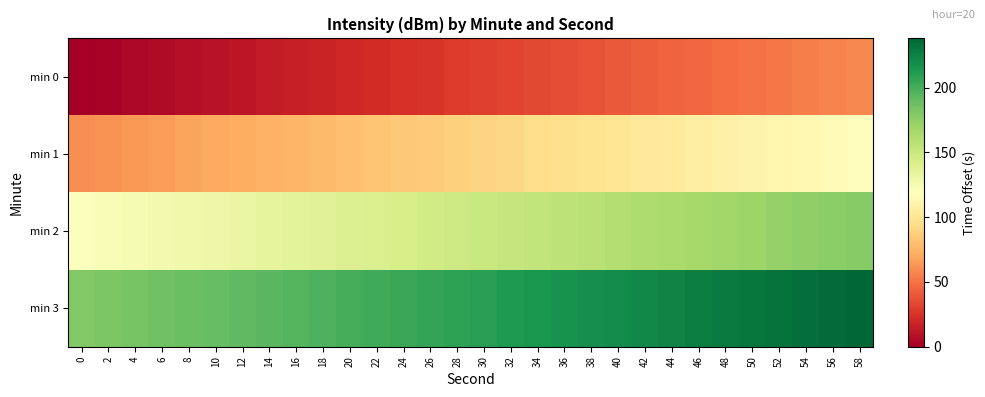

How many distinct data groups are displayed?

4